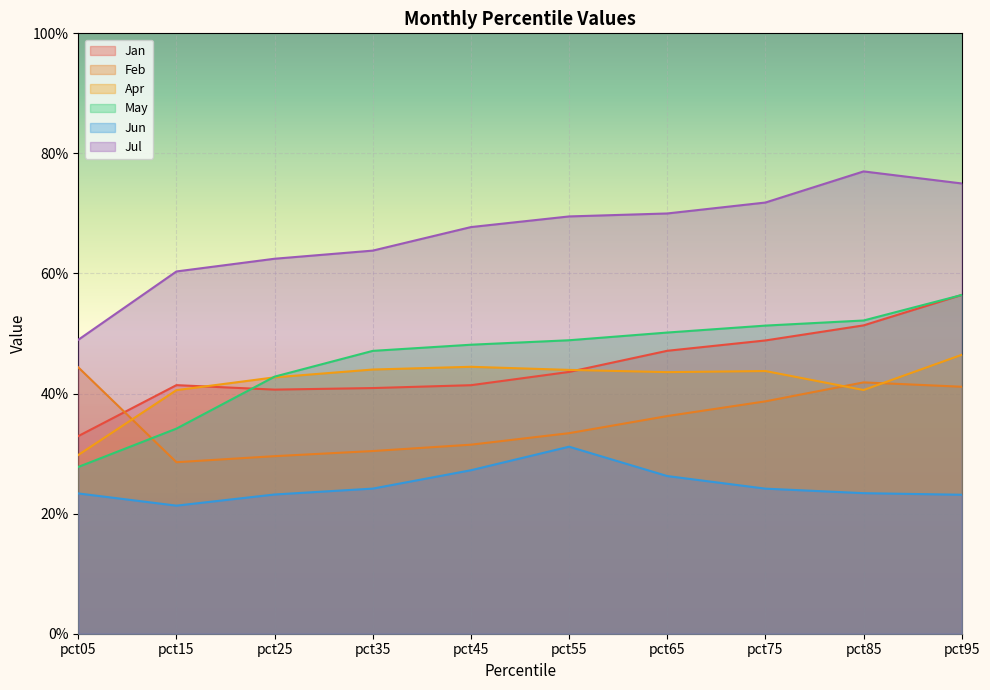

What are all the series names shown in the legend?

Jan, Feb, Apr, May, Jun, Jul